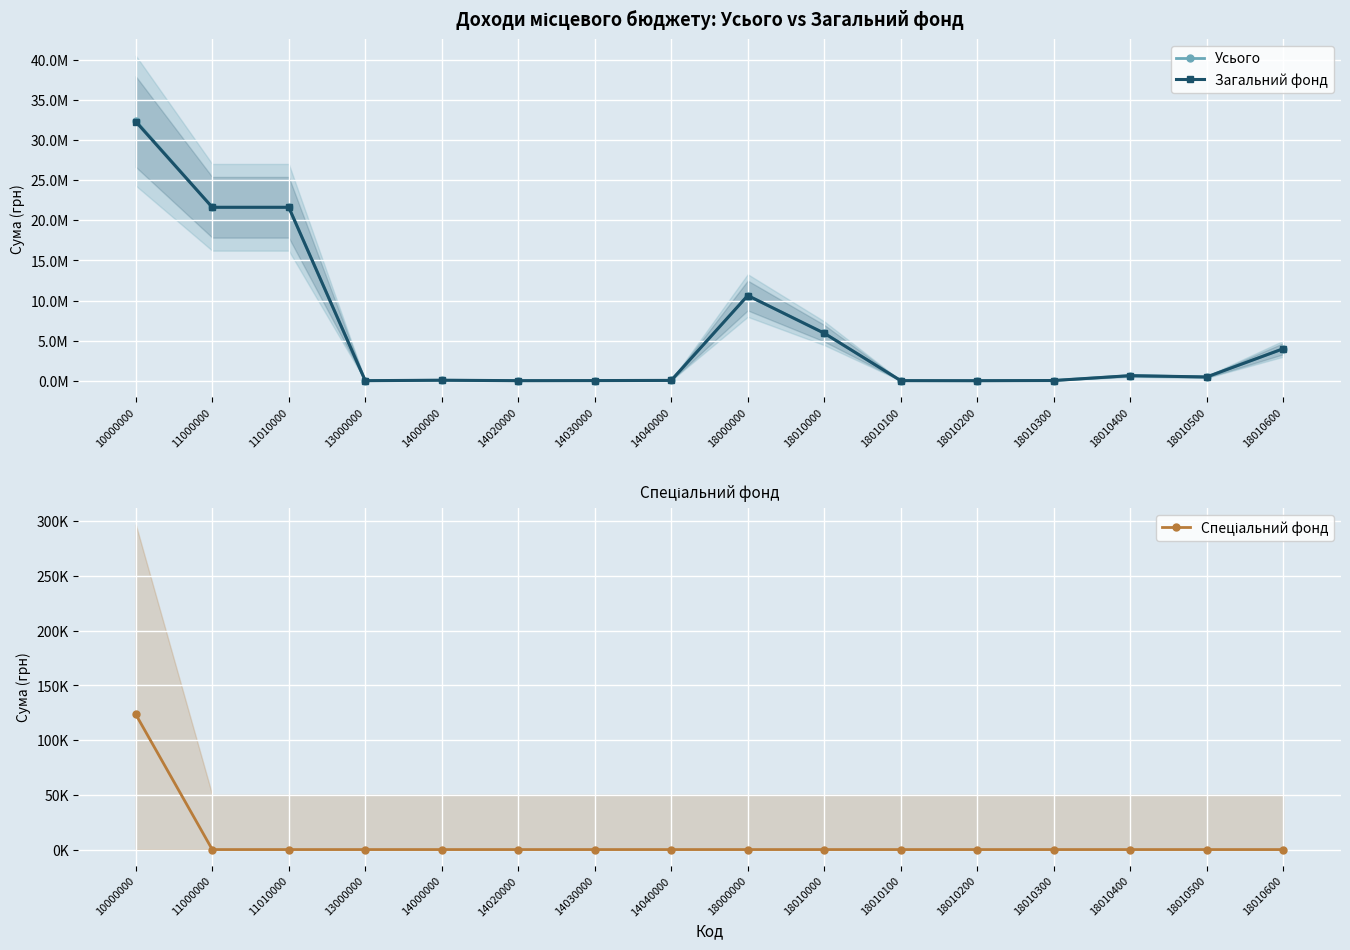

Count the number of data series in this chart.

3